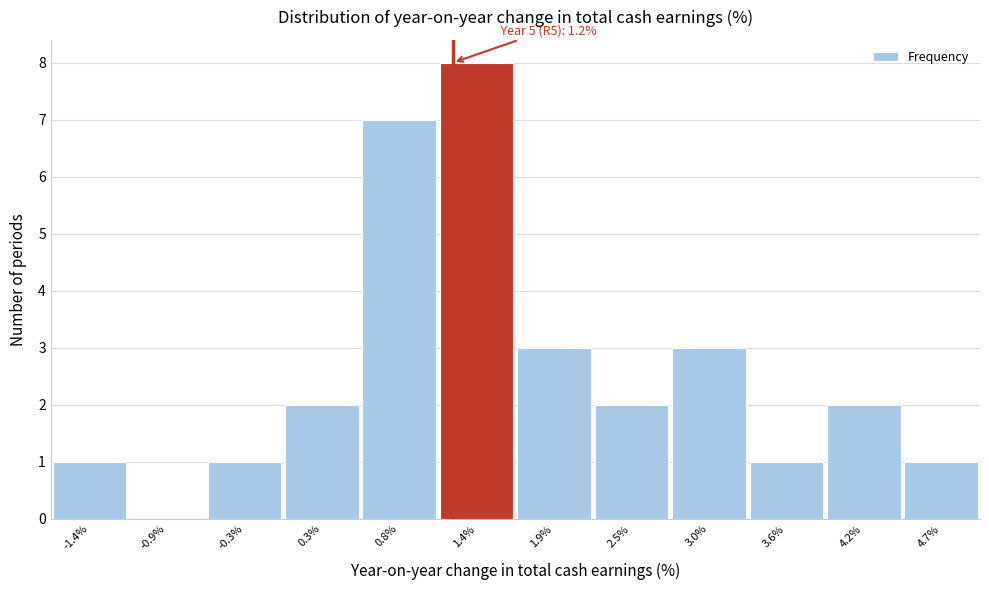

Over which range of the x-axis is the bar tallest?

1.1 to 1.7